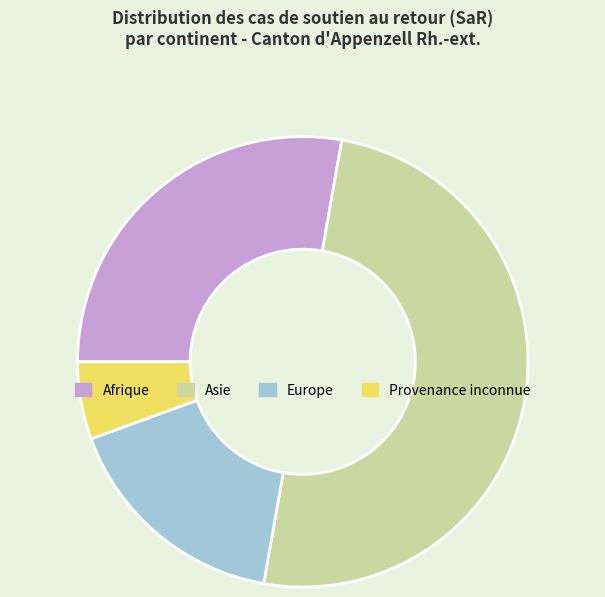

Do Provenance inconnue and Europe together represent more than half of the pie?

No